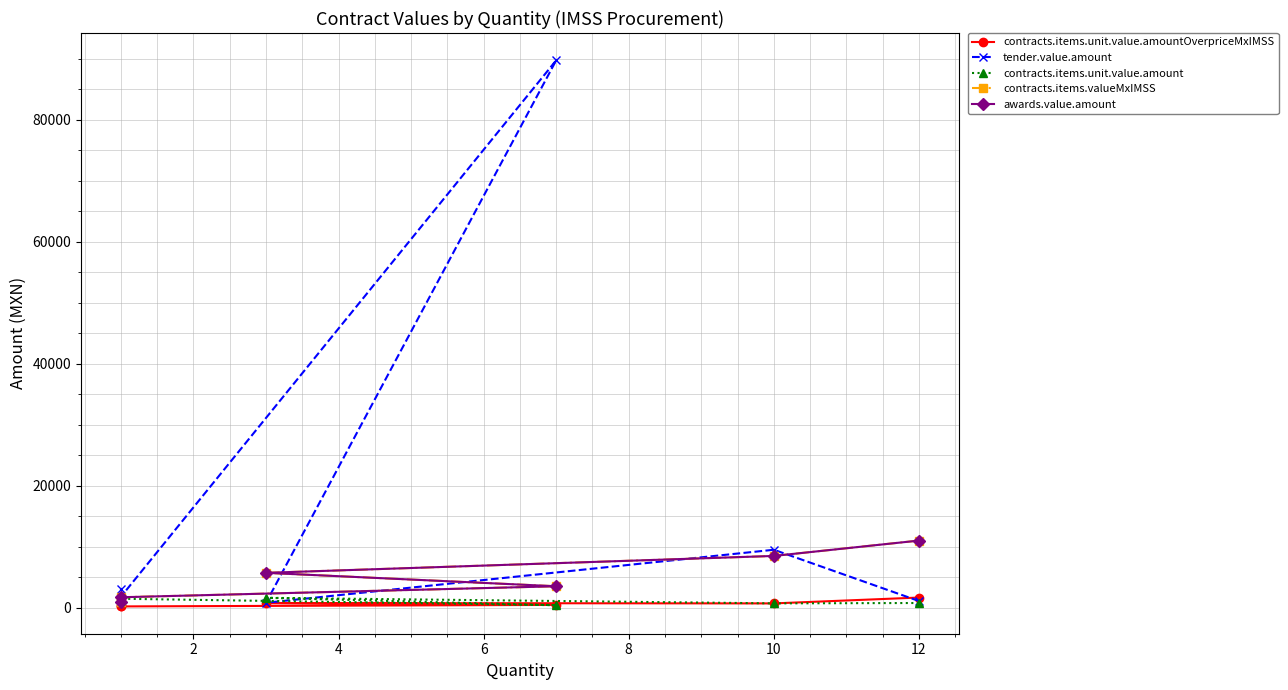

What is the value of the tender.value.amount point at the 3rd from the left?

841.0